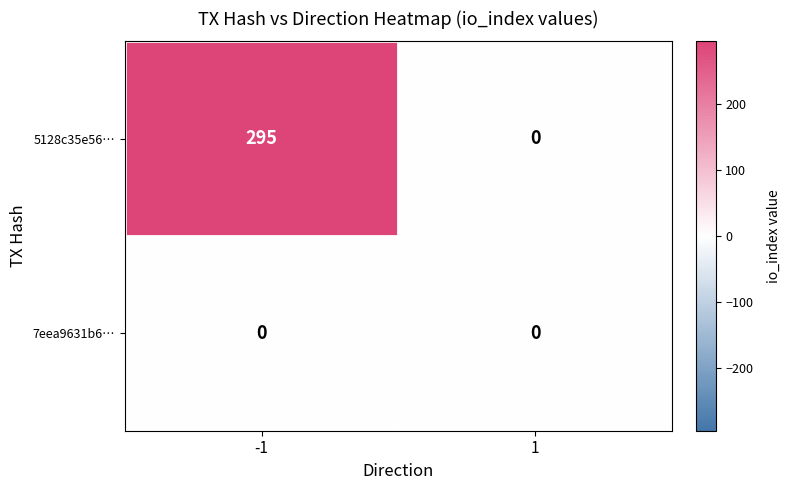

Rank the series by their maximum value, from lowest to highest.

7eea9631b6…, 5128c35e56…